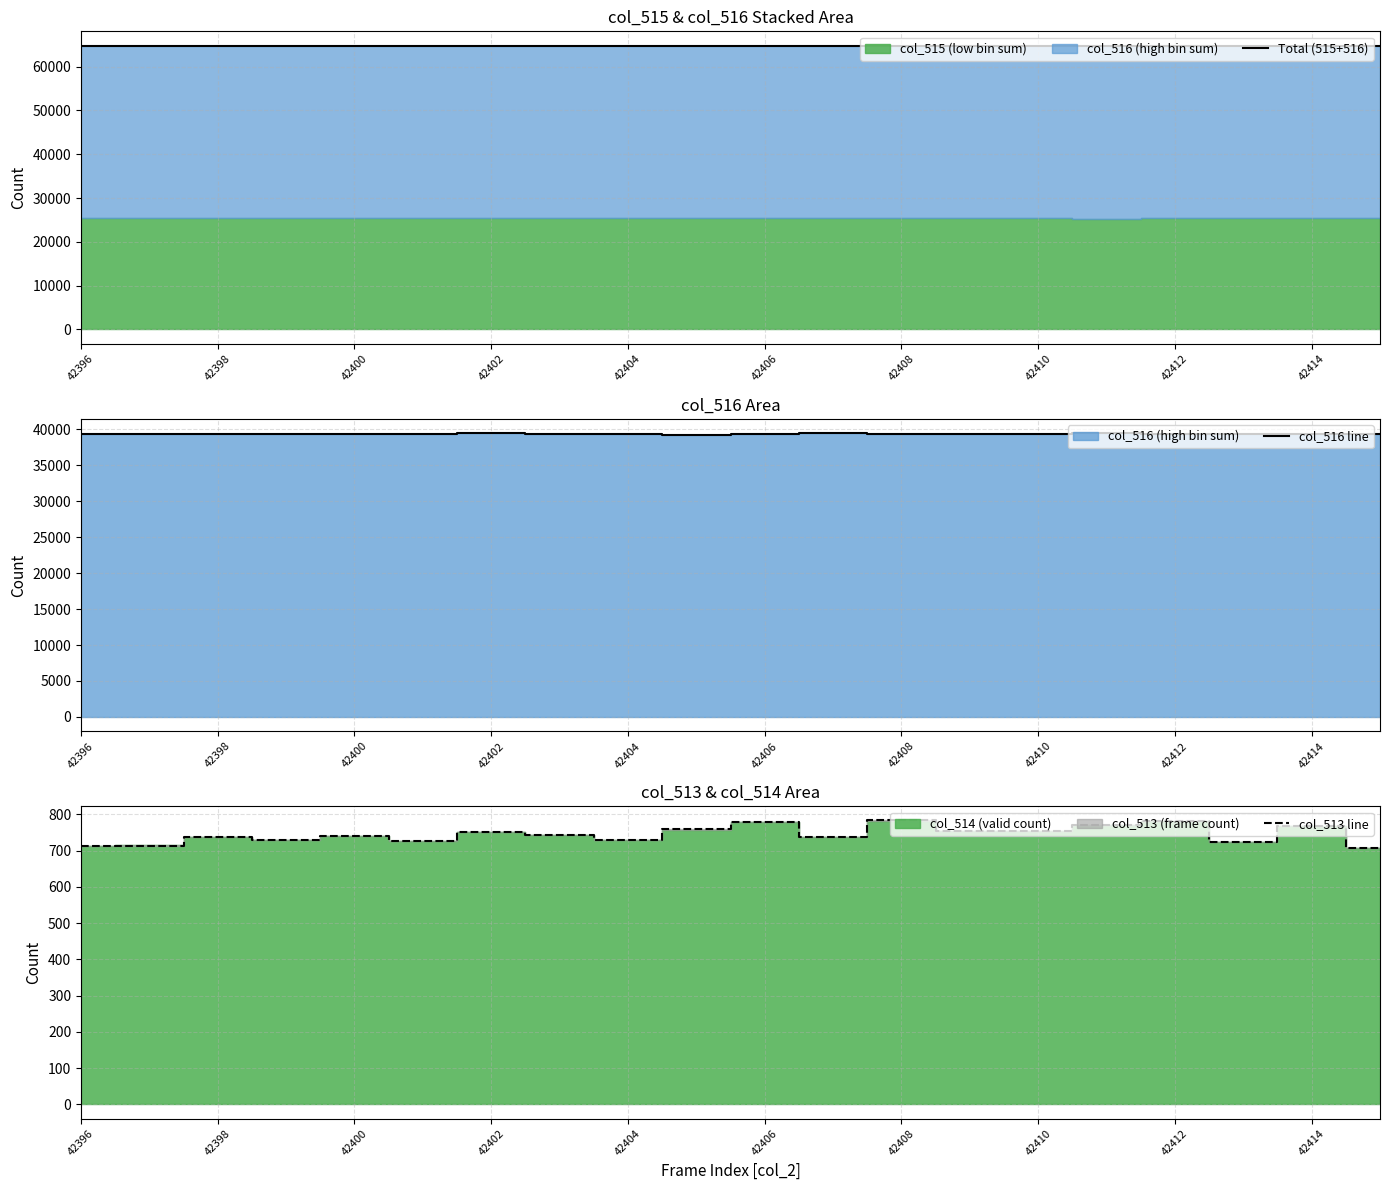

What is the minimum value for Total (515+516)?

64745